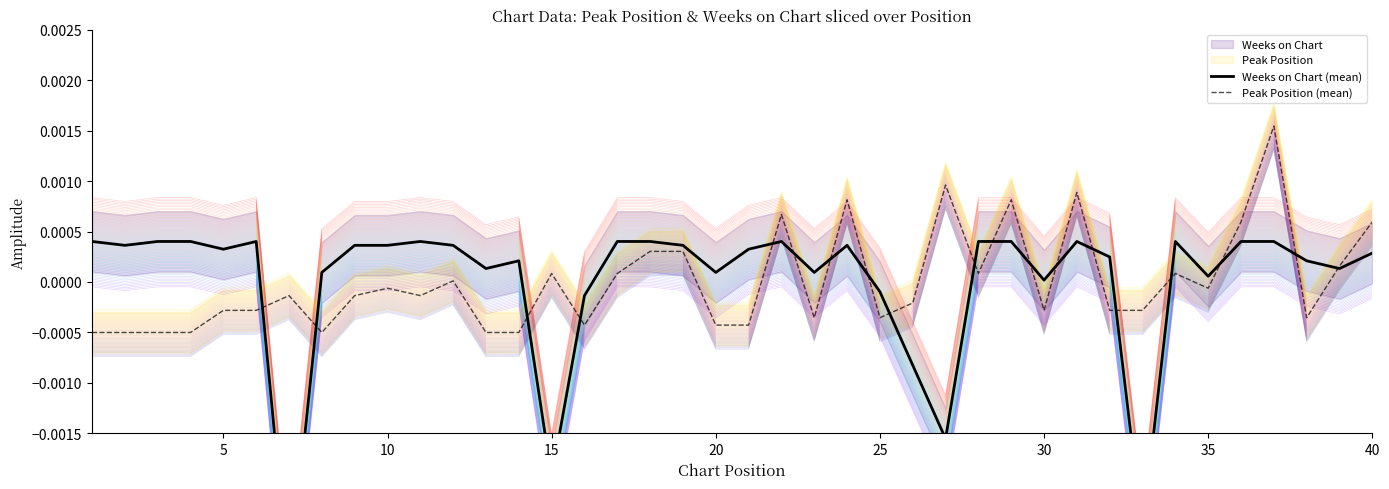

Is this an area chart (filled region under the line)?

No